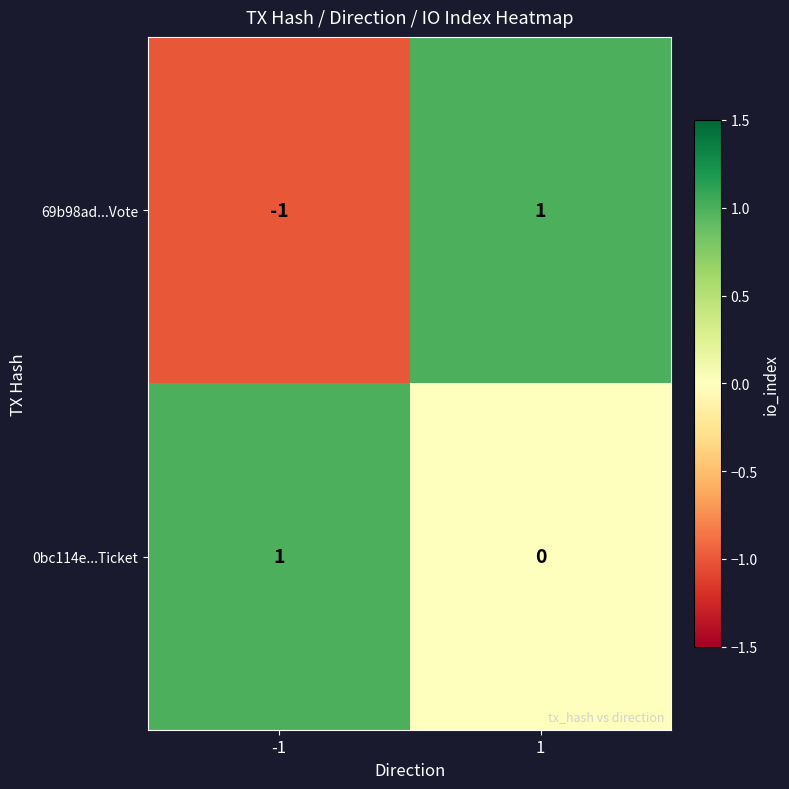

The value of 0bc114e...Ticket at -1 is 1. True or false?

True